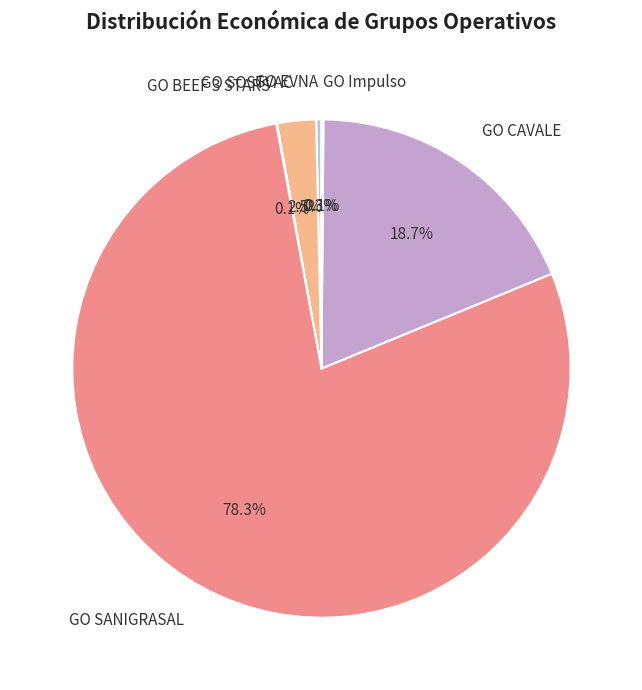

Which category accounts for the majority?

GO SANIGRASAL